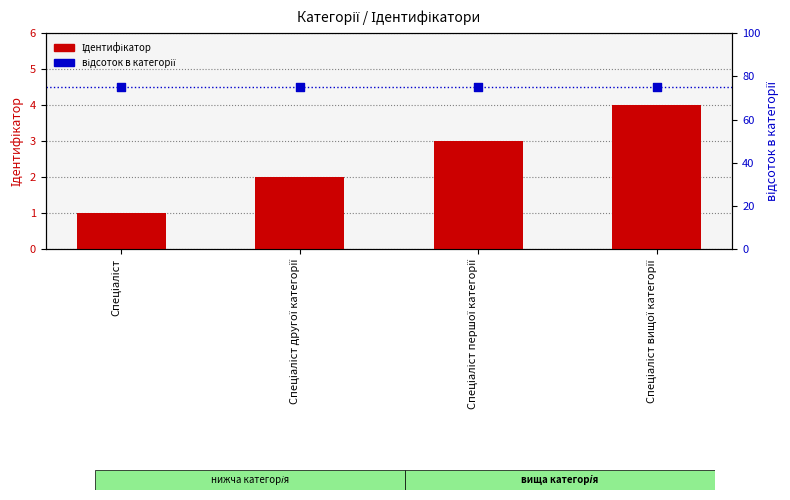

Which series contains the lowest Y value?

Ідентифікатор